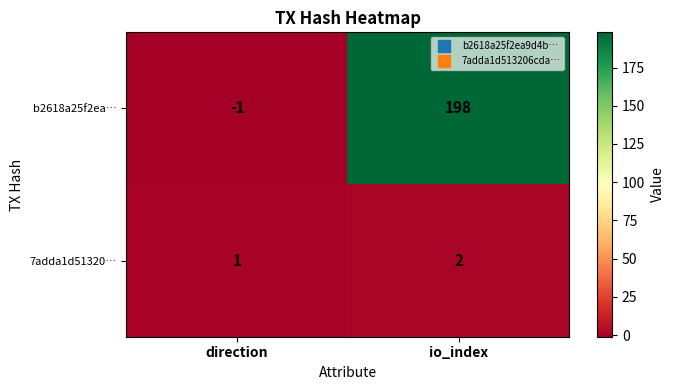

Which series has the widest spread of values?

b2618a25f2ea…